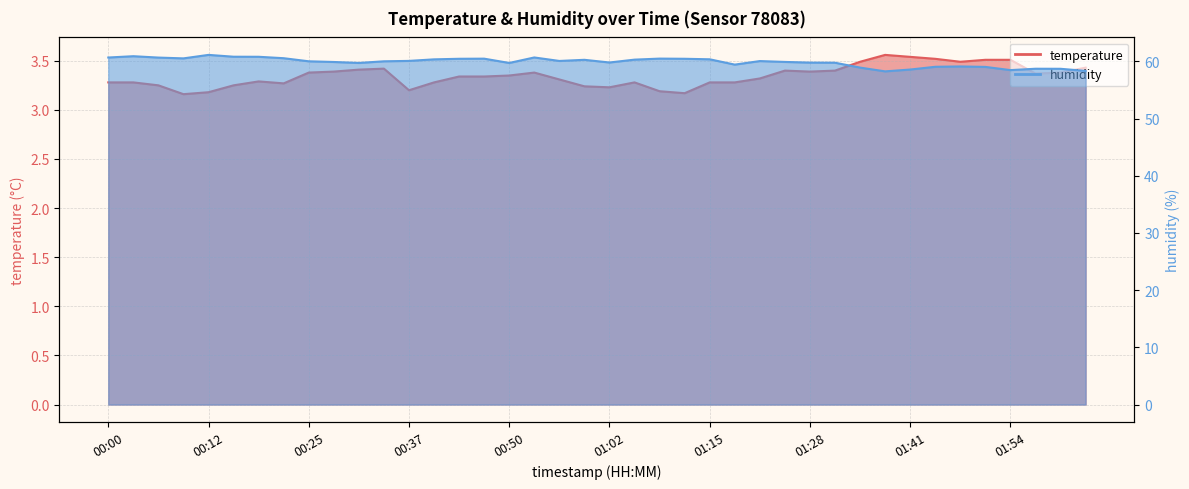

How many lines are shown in the chart?

2